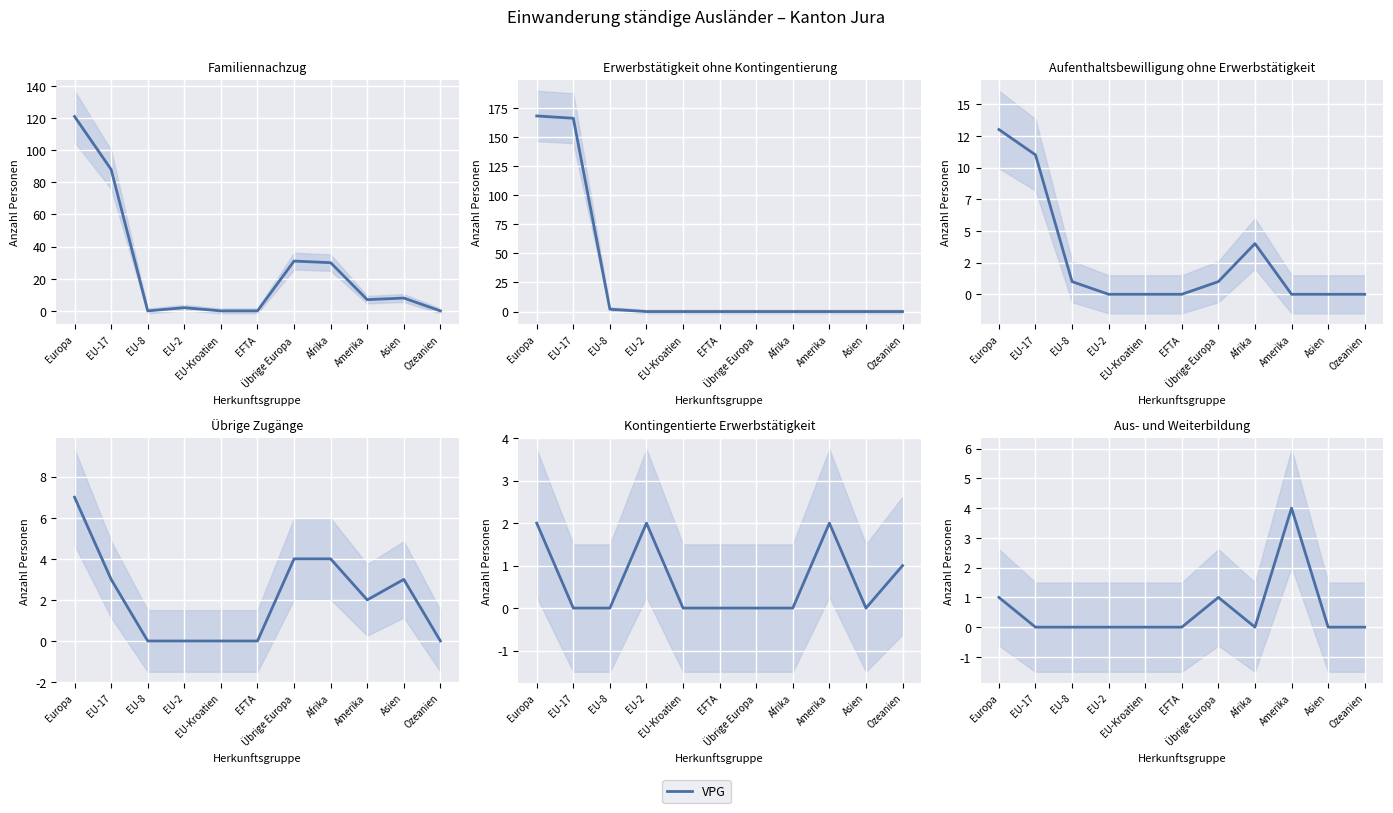

Rank the categories by value from lowest to highest.

EU-17, EU-8, EU-2, EU-Kroatien, EFTA, Afrika, Asien, Ozeanien, Europa, Übrige Europa, Amerika